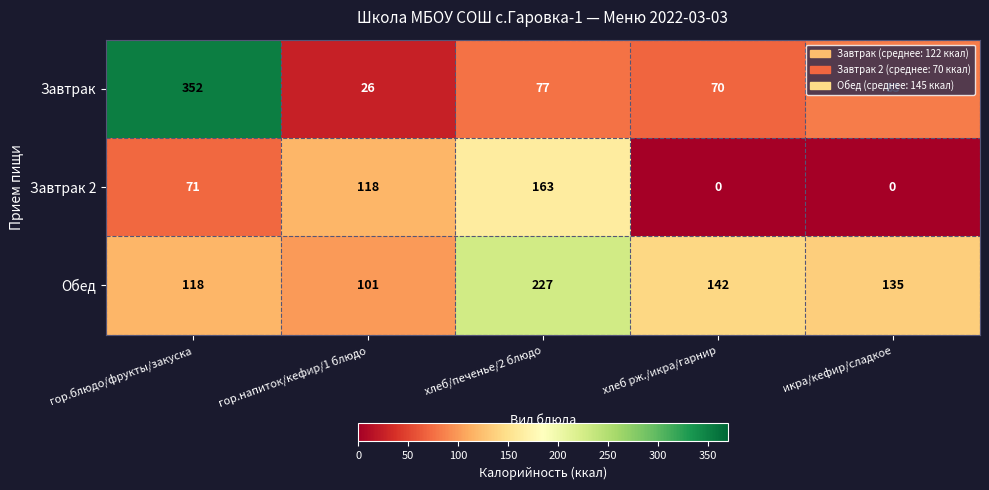

Between гор.напиток/кефир/1 блюдо and хлеб/печенье/2 блюдо, which series saw the biggest shift?

Обед